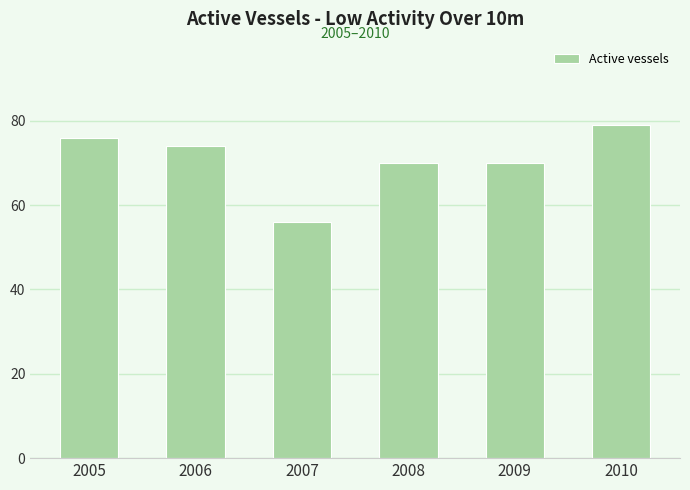

Does the chart contain any negative values?

No